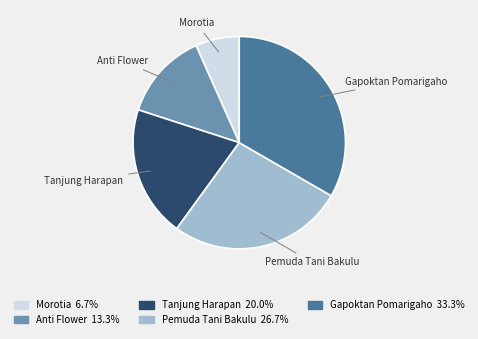

Approximately how many times larger is the value at Tanjung Harapan compared to Anti Flower?

1.5